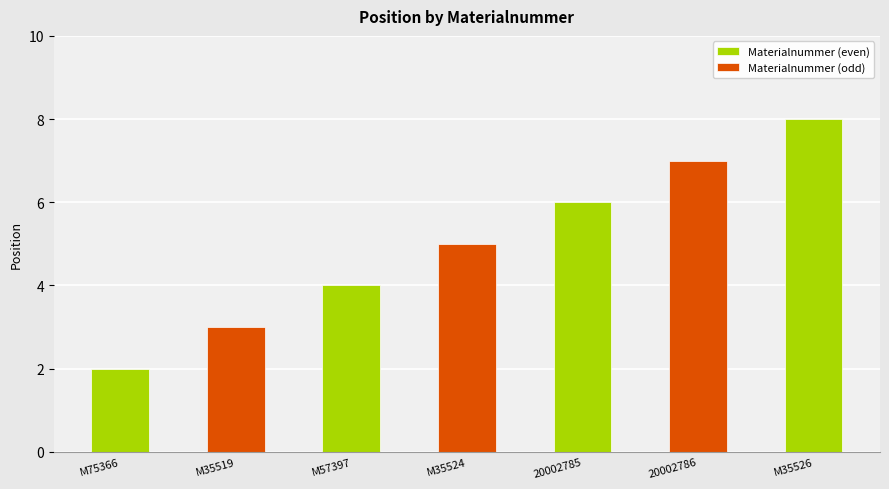

Reading left to right, what are all the values shown in this chart?

M75366=2	M35519=3	M57397=4	M35524=5	20002785=6	20002786=7	M35526=8